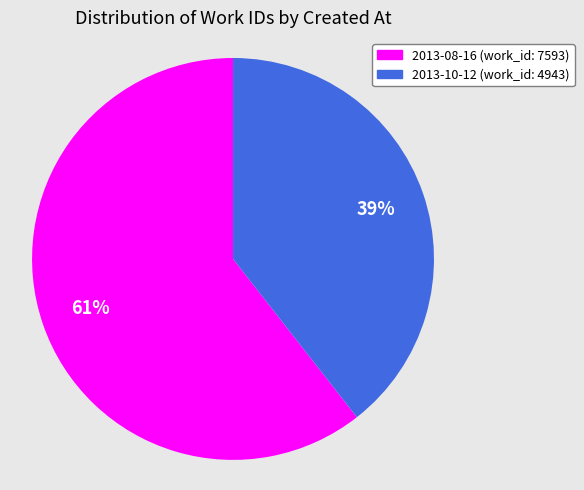

Is there a majority slice in this chart?

Yes